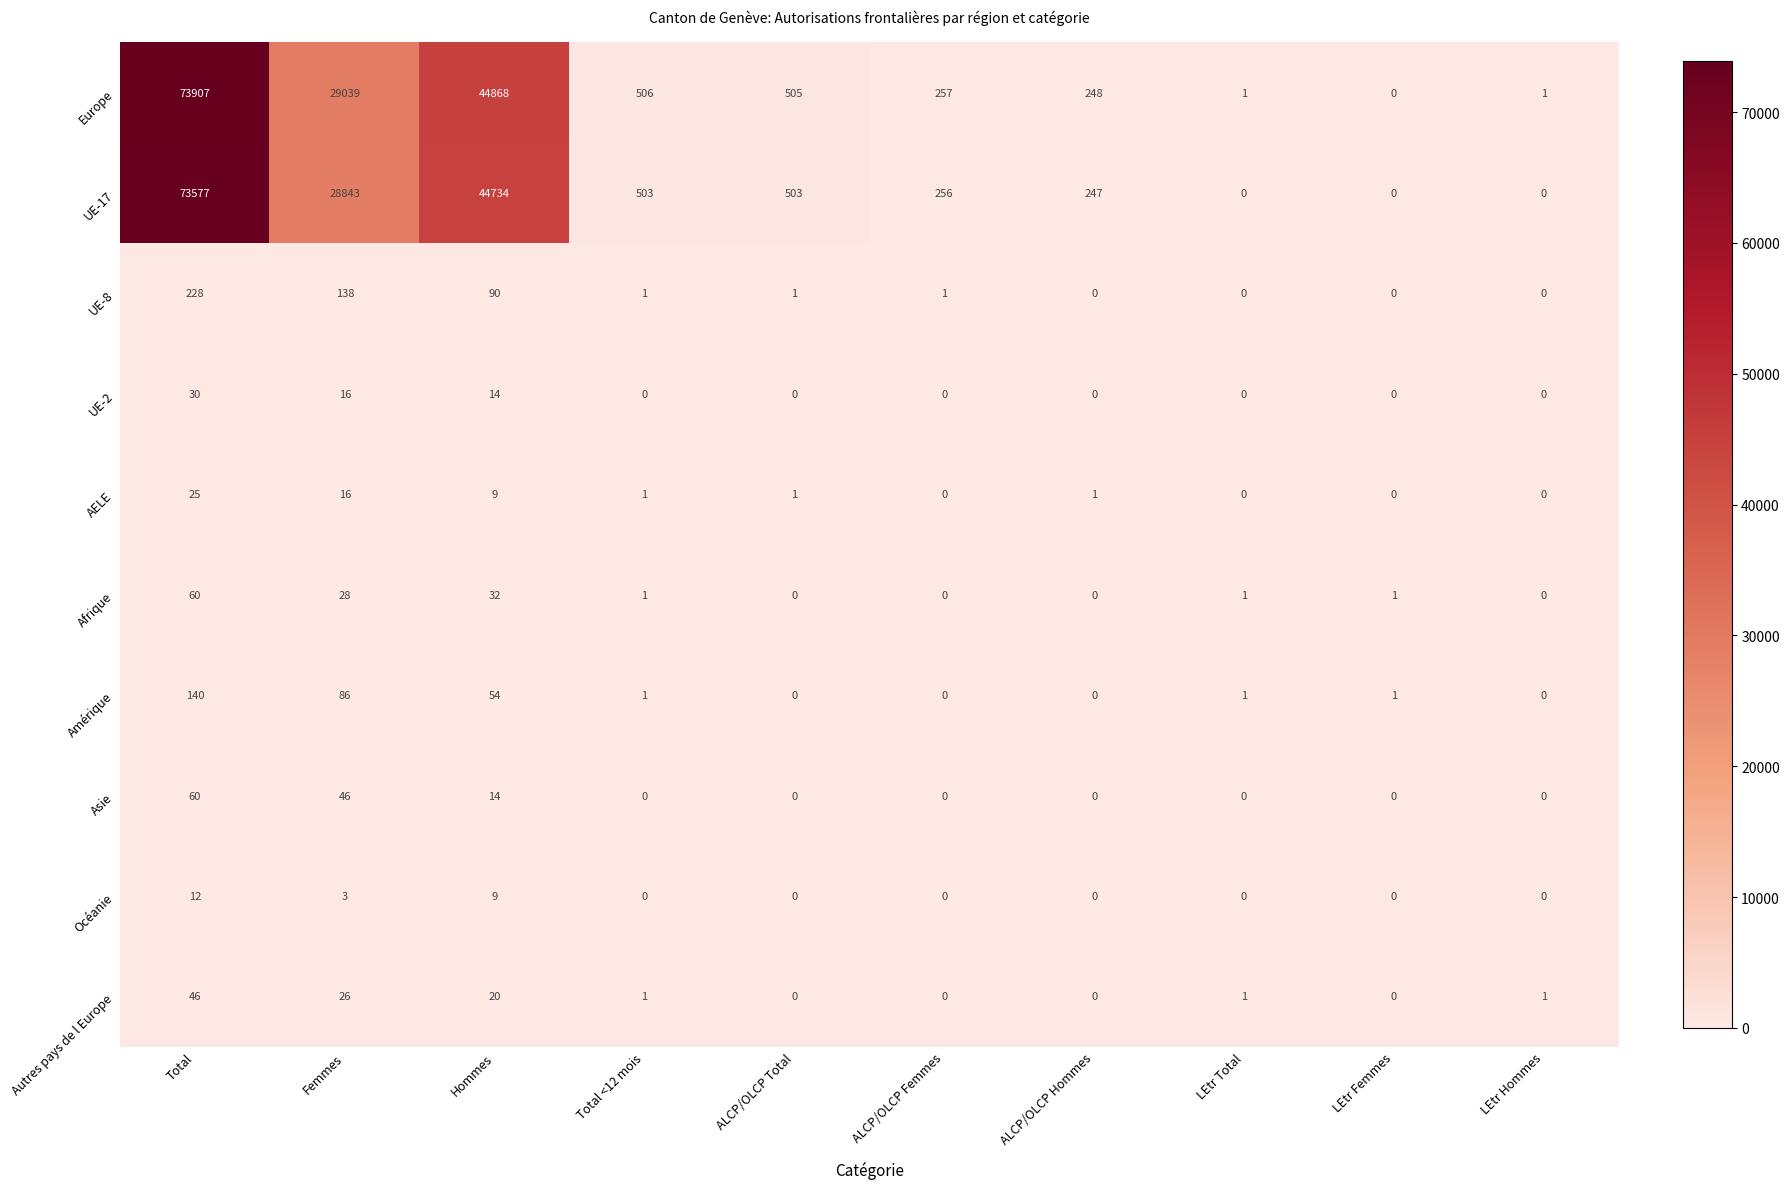

At how many categories does at least one series exceed 17985?

3